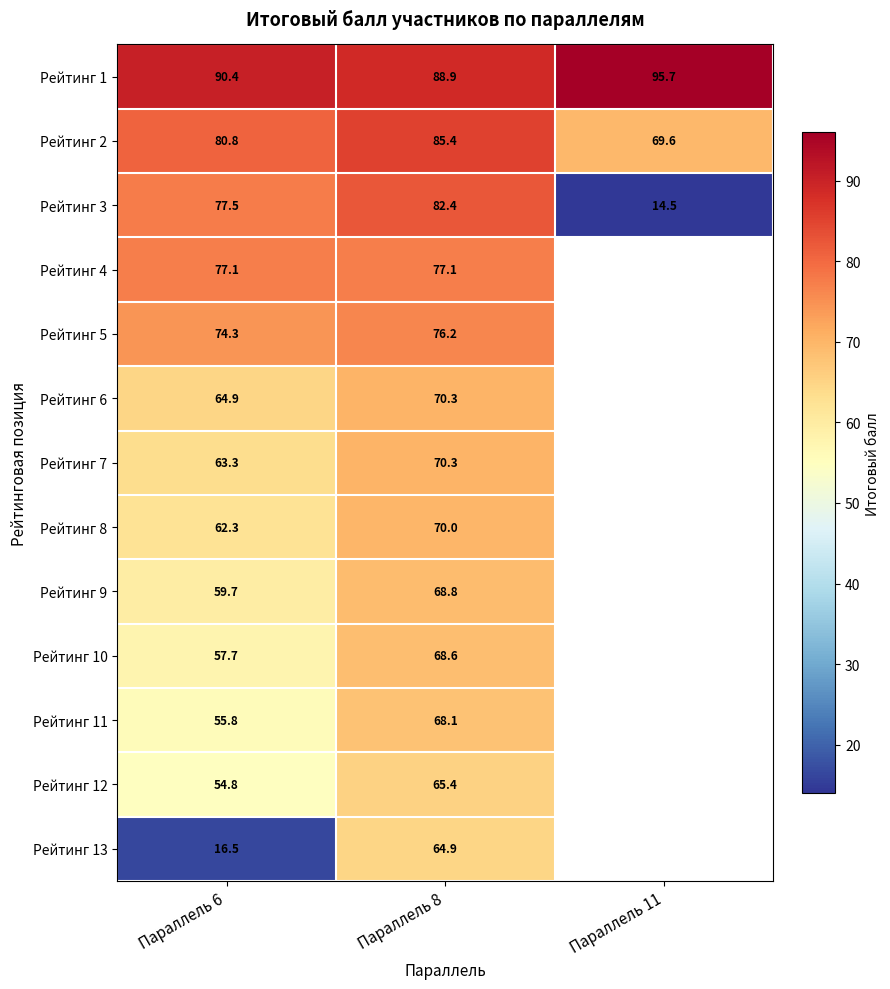

Is the value of Рейтинг 13 at Параллель 6 greater than the value of Рейтинг 6 at Параллель 6?

No